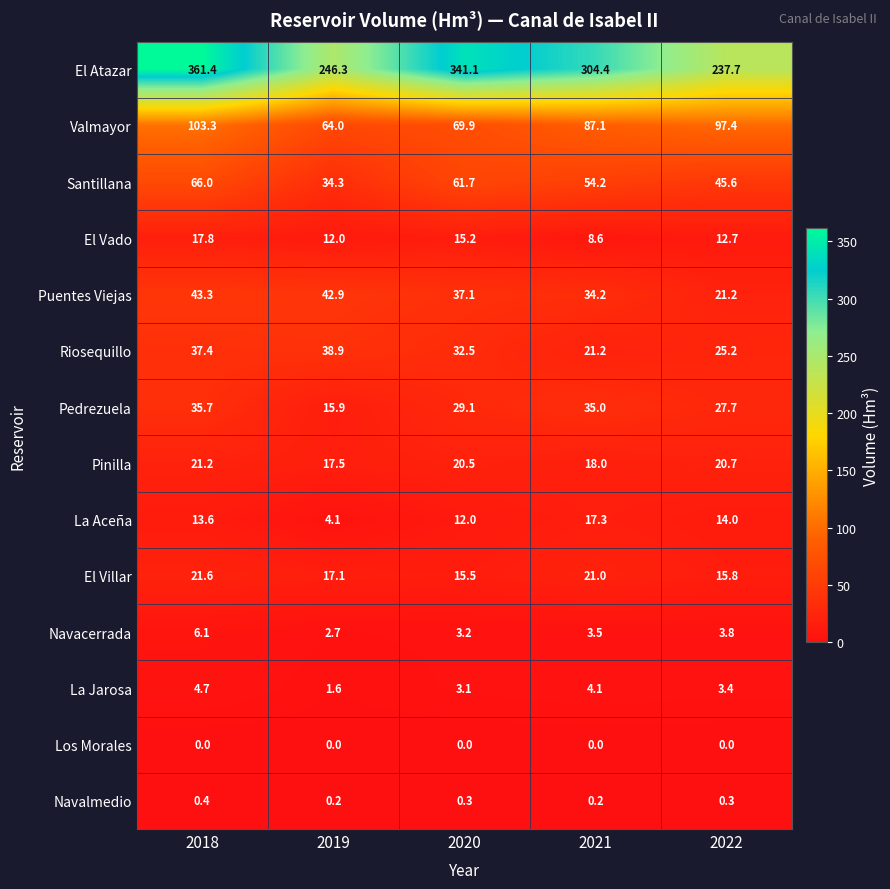

True or false: Puentes Viejas has a value of 21.2 at 2021.

False